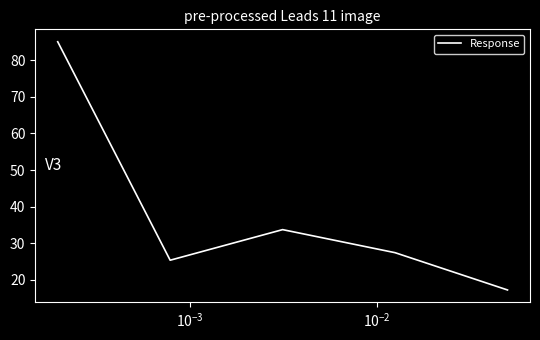

What is the minimum value shown in the chart?

17.2